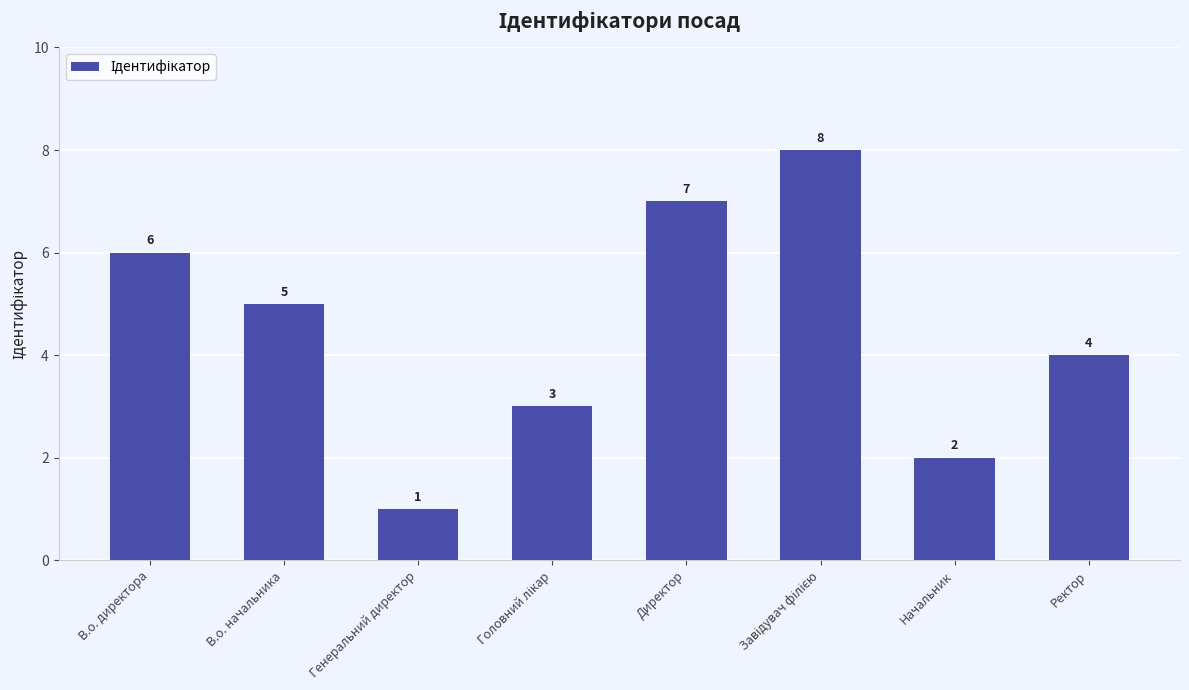

What is the sum of the values at Ректор and В.о. начальника?

9